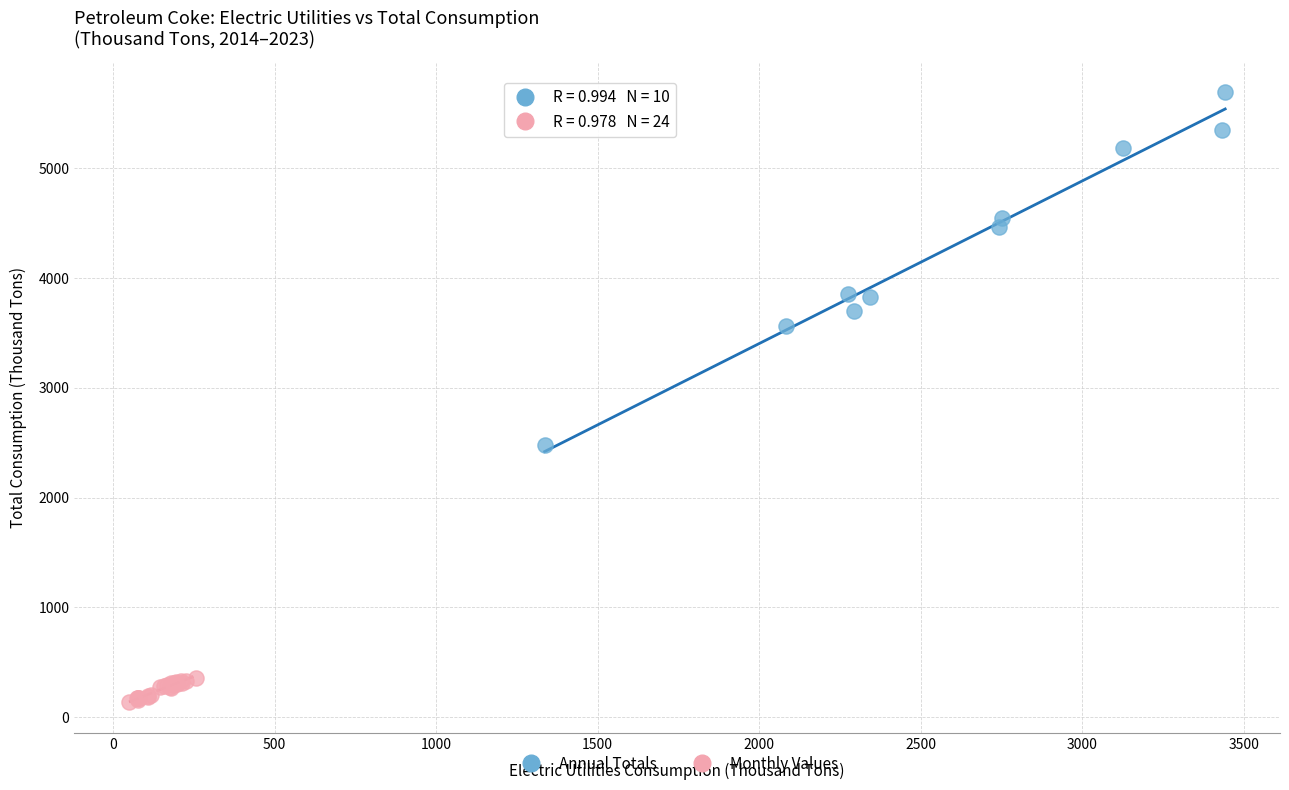

Which series has the widest spread of Y values?

Annual Totals